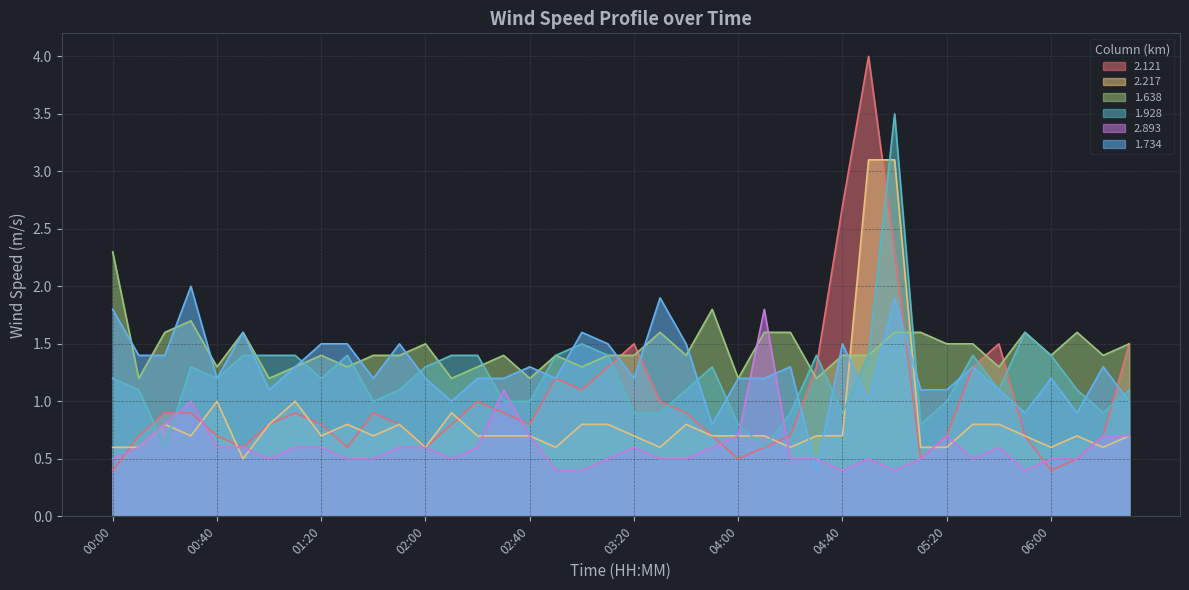

What is the difference between the second highest and second lowest values in the 2.893 series?

0.7